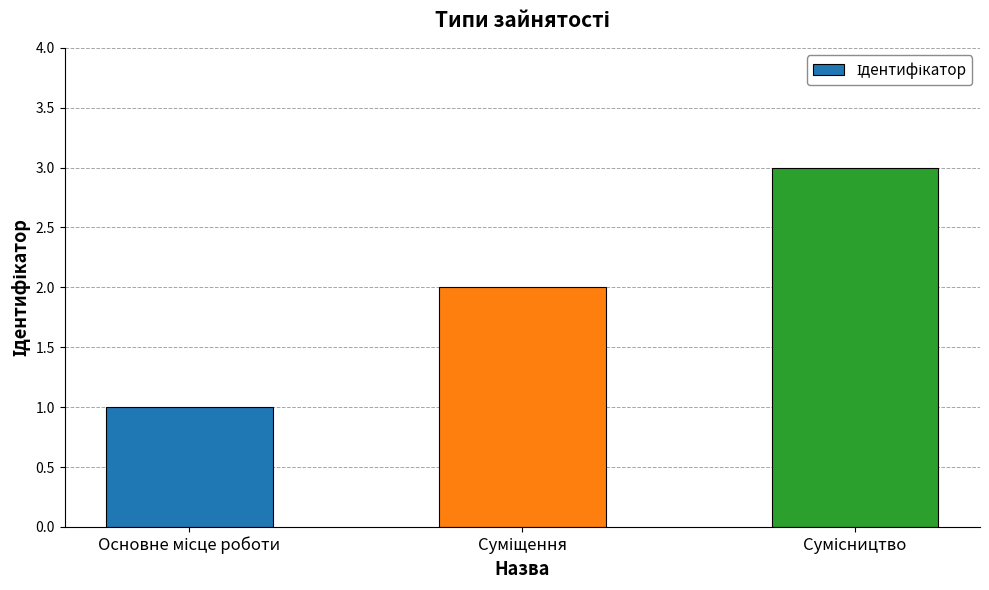

What is the maximum value shown in the chart?

3